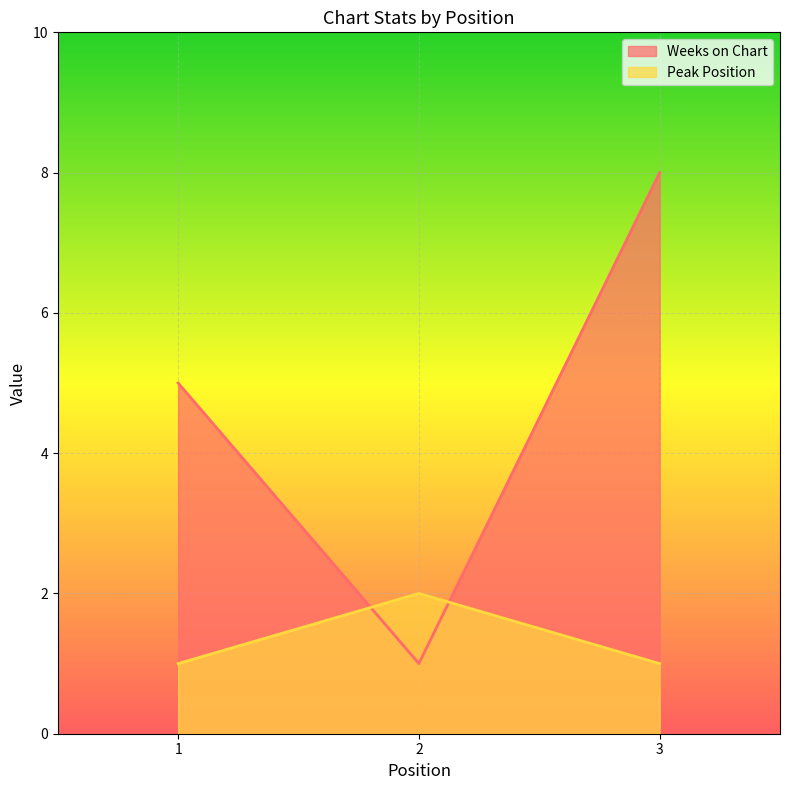

How many lines are shown in the chart?

2